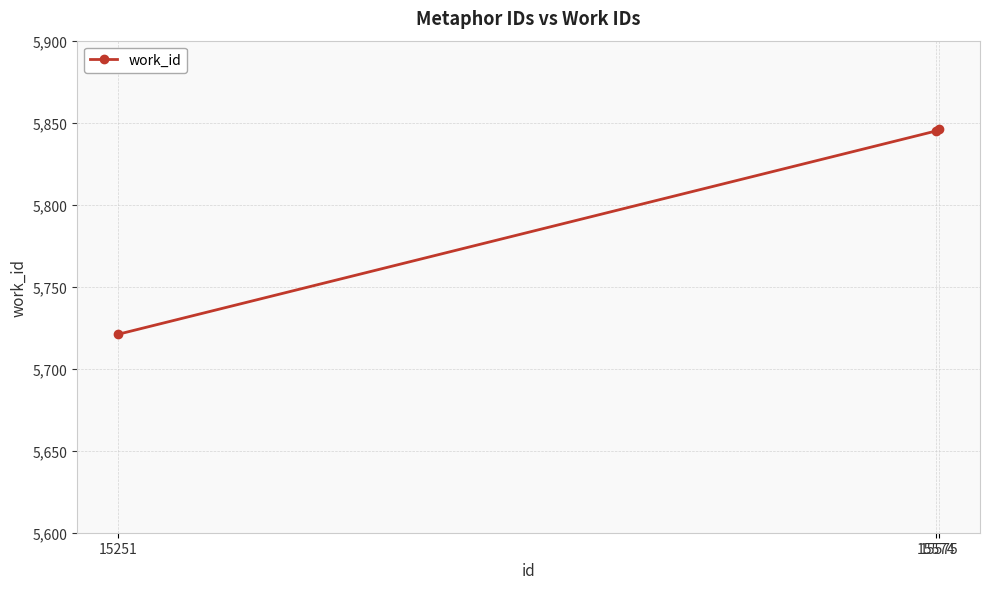

Is this an area chart (filled region under the line)?

No